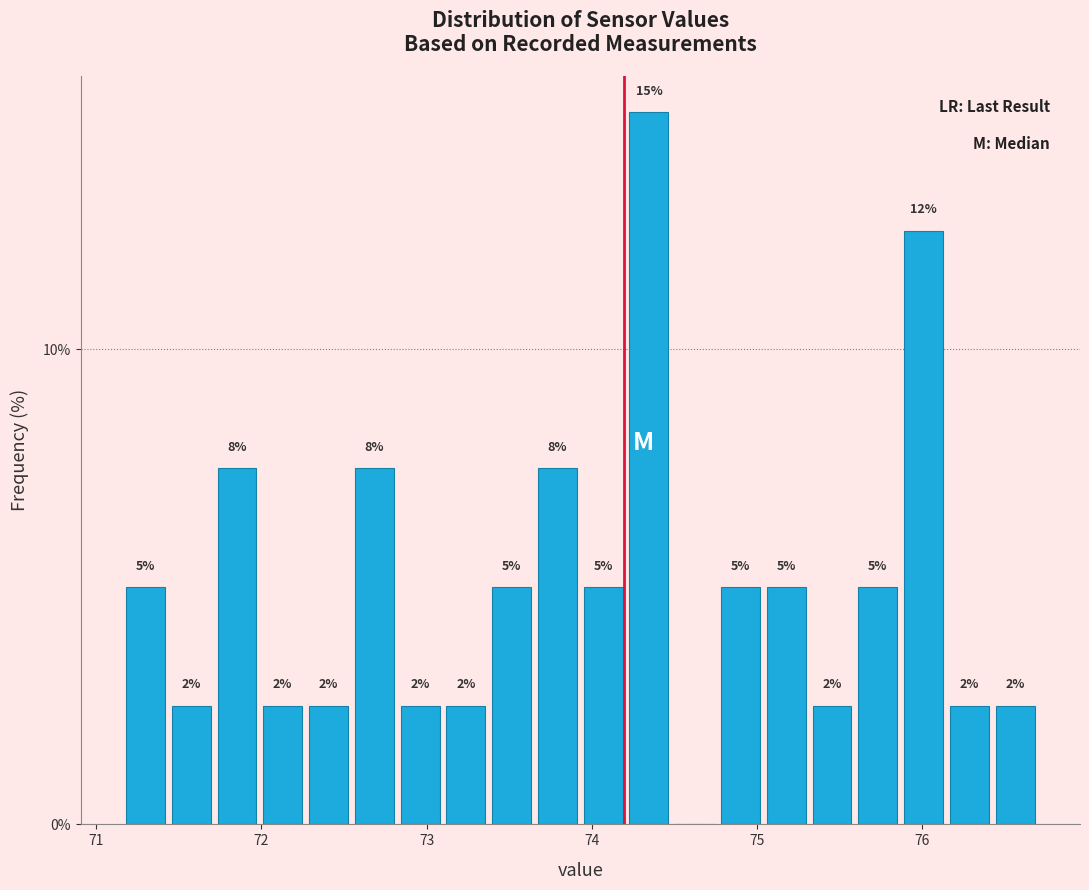

Around what value on the x-axis is the tallest bar? Give the approximate position of its centre, as read against the axis.

74.3